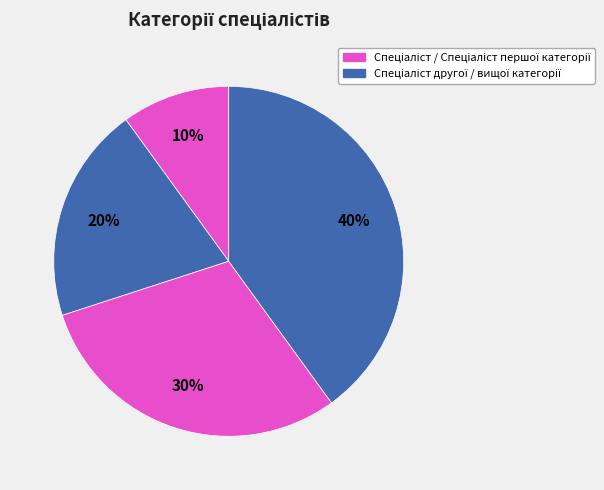

Is there any slice that represents more than half of the pie?

No